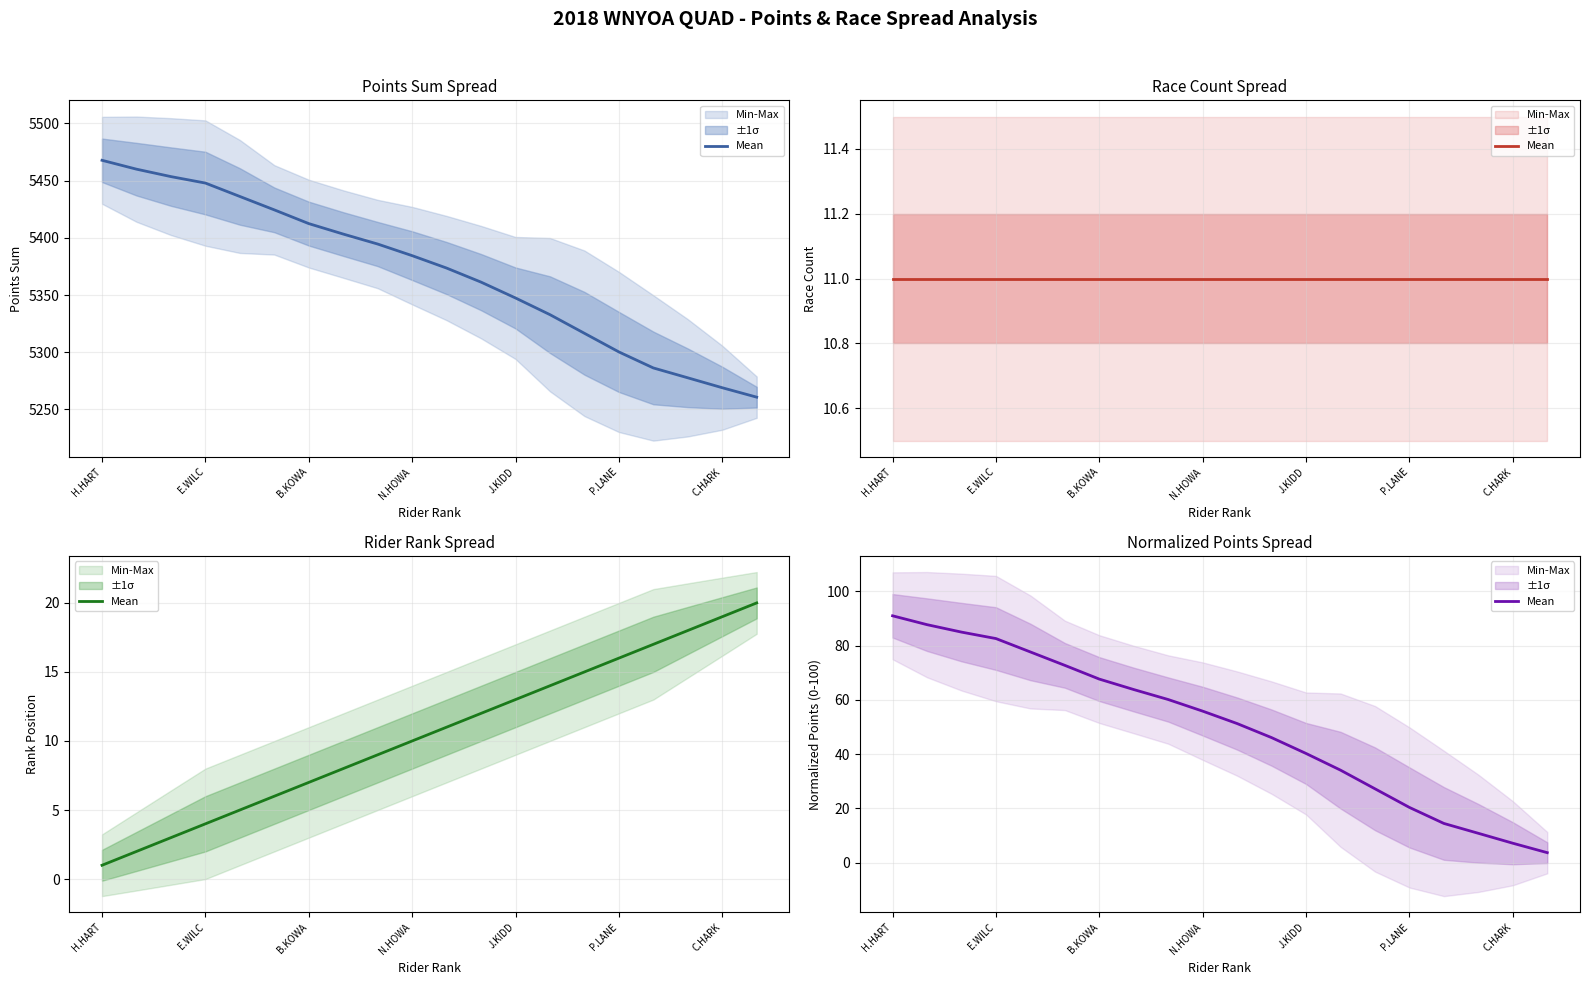

What is the difference between the maximum and second lowest values?

83.9